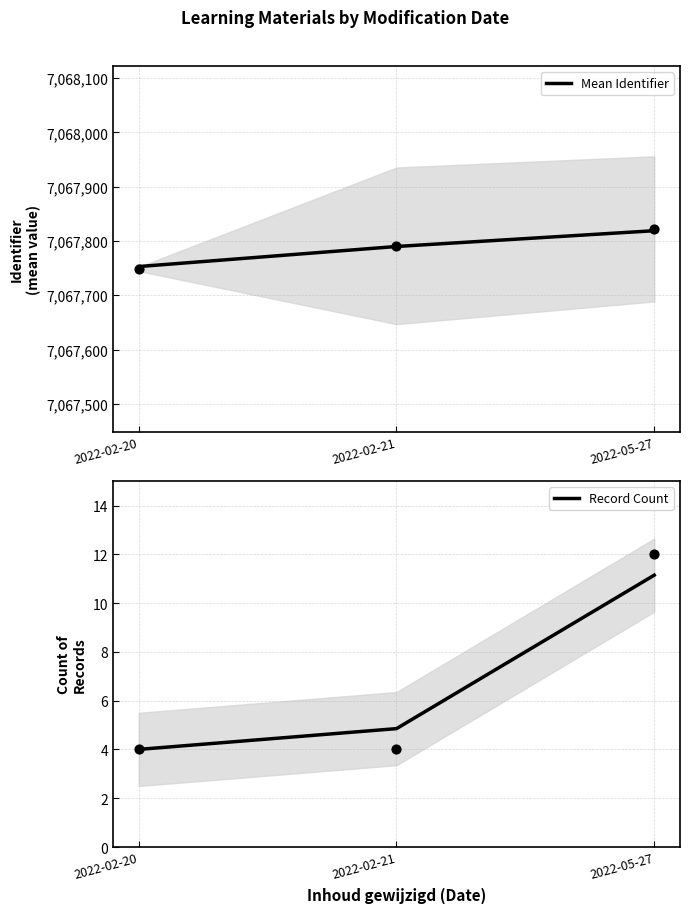

Is the value of Record Count at 2022-05-27 greater than the value of Mean Identifier at 2022-05-27?

No